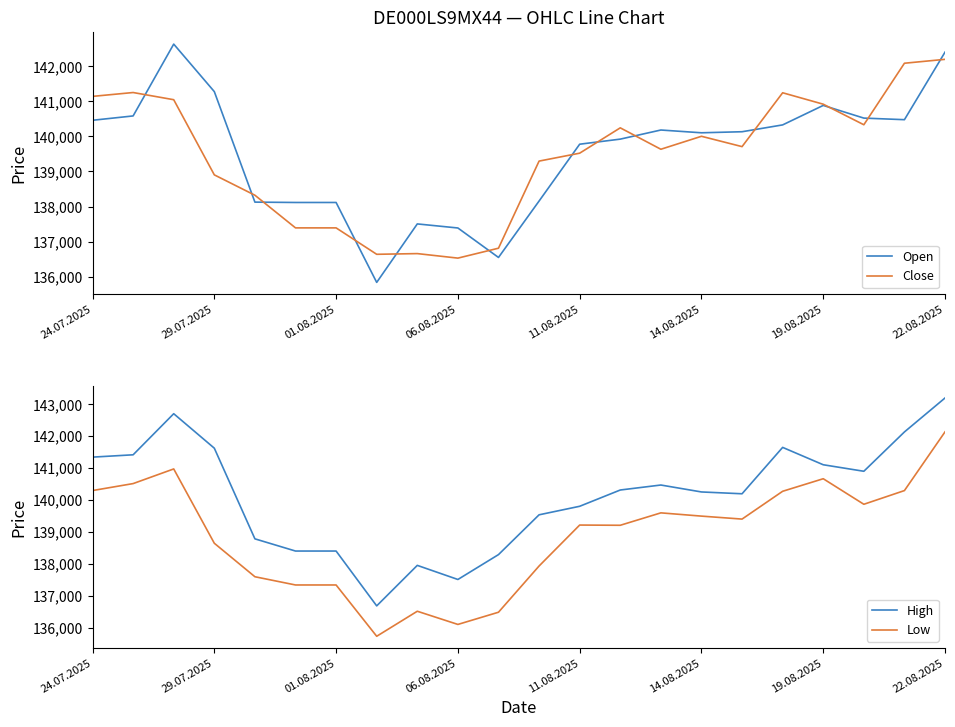

What are all the series names shown in the legend?

Open, Close, High, Low